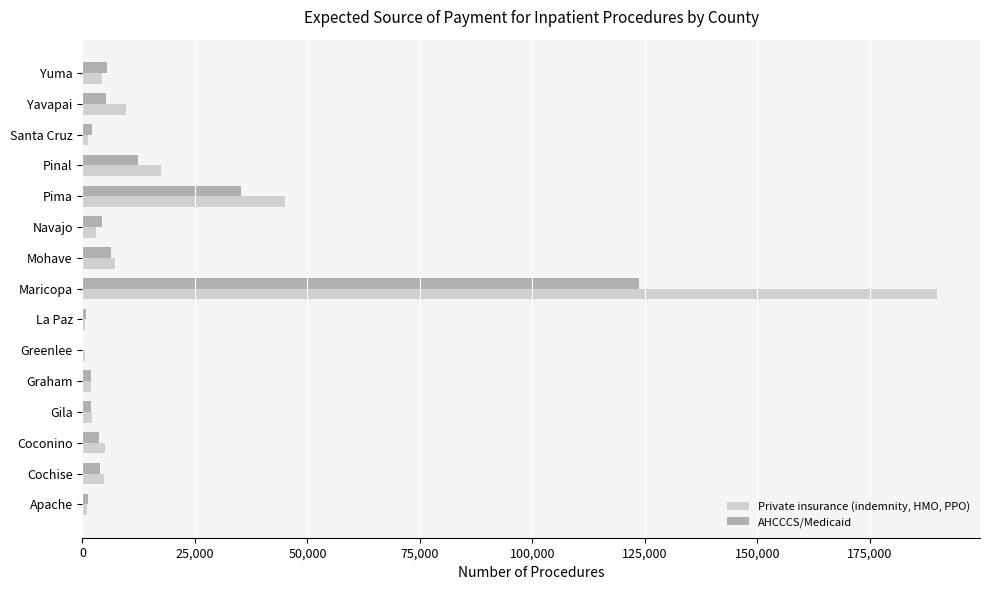

True or false: Private insurance (indemnity, HMO, PPO) has a value of 44963 at Pima.

True